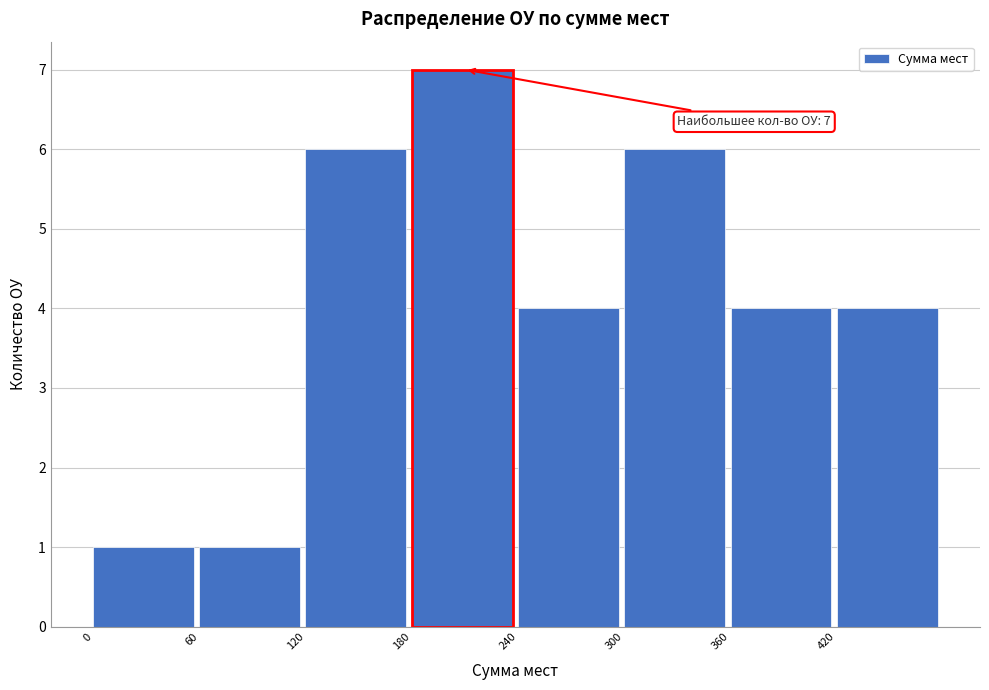

Which range on the x-axis has the tallest bar?

180 to 240